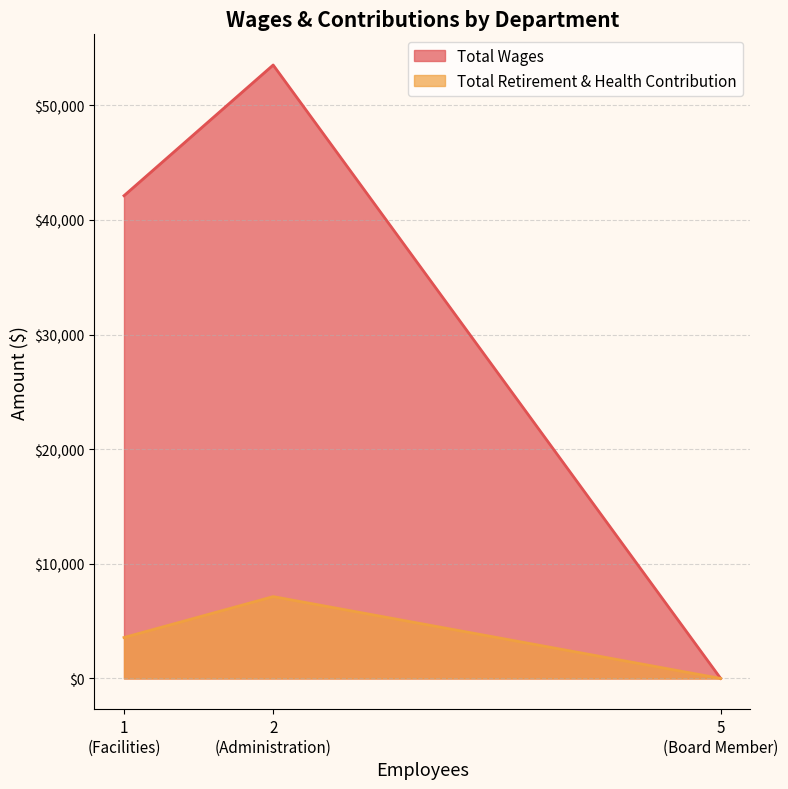

Does the chart have visible grid lines?

Yes